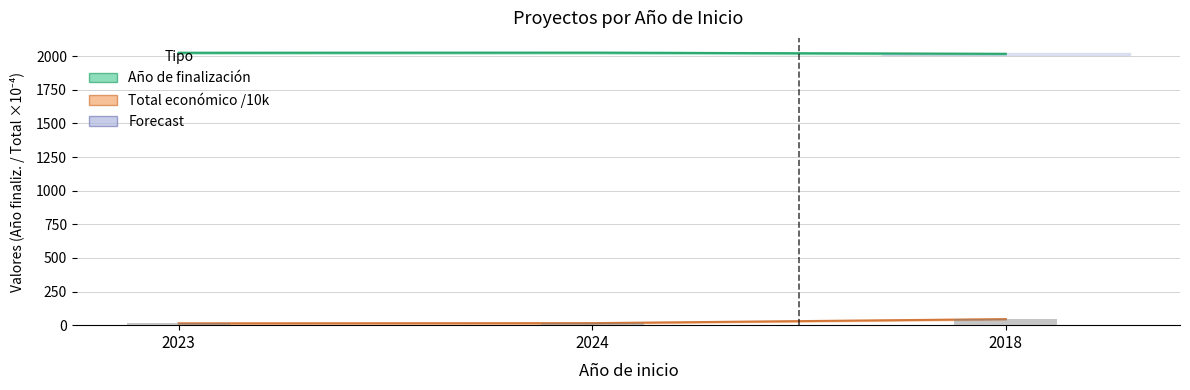

Where does the data first go above 14?

2024